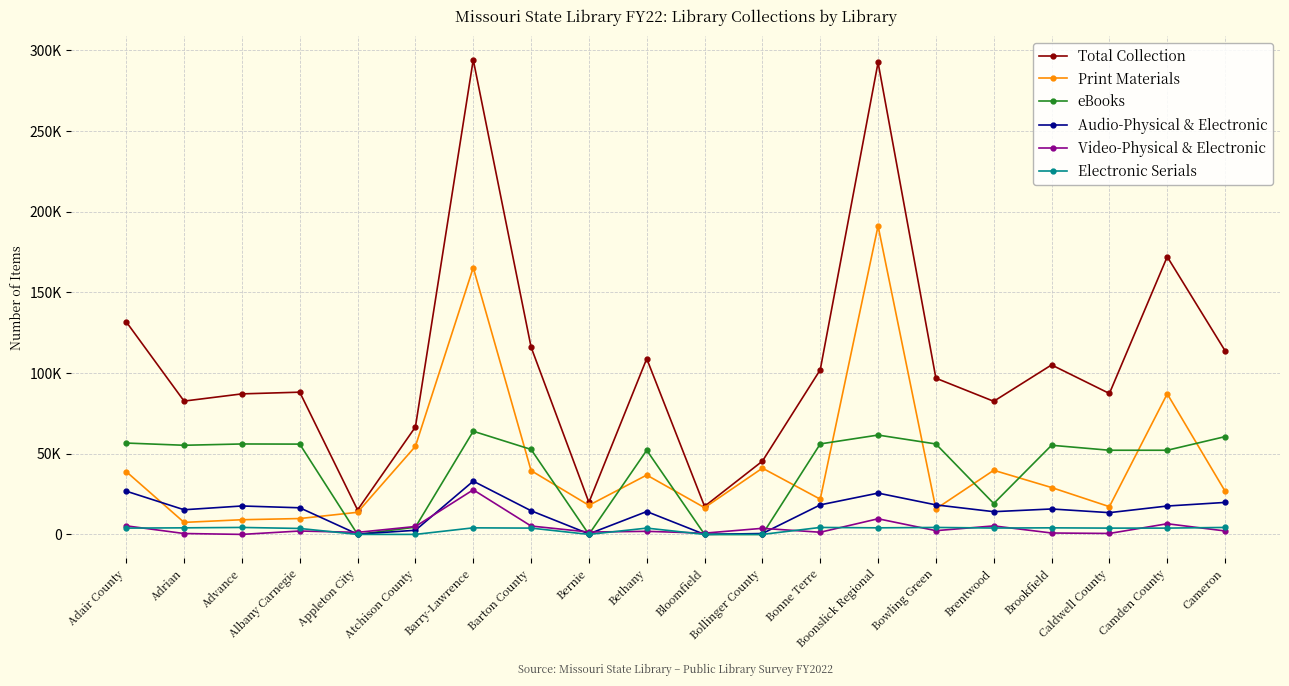

What is the average value of the eBooks series?

40490